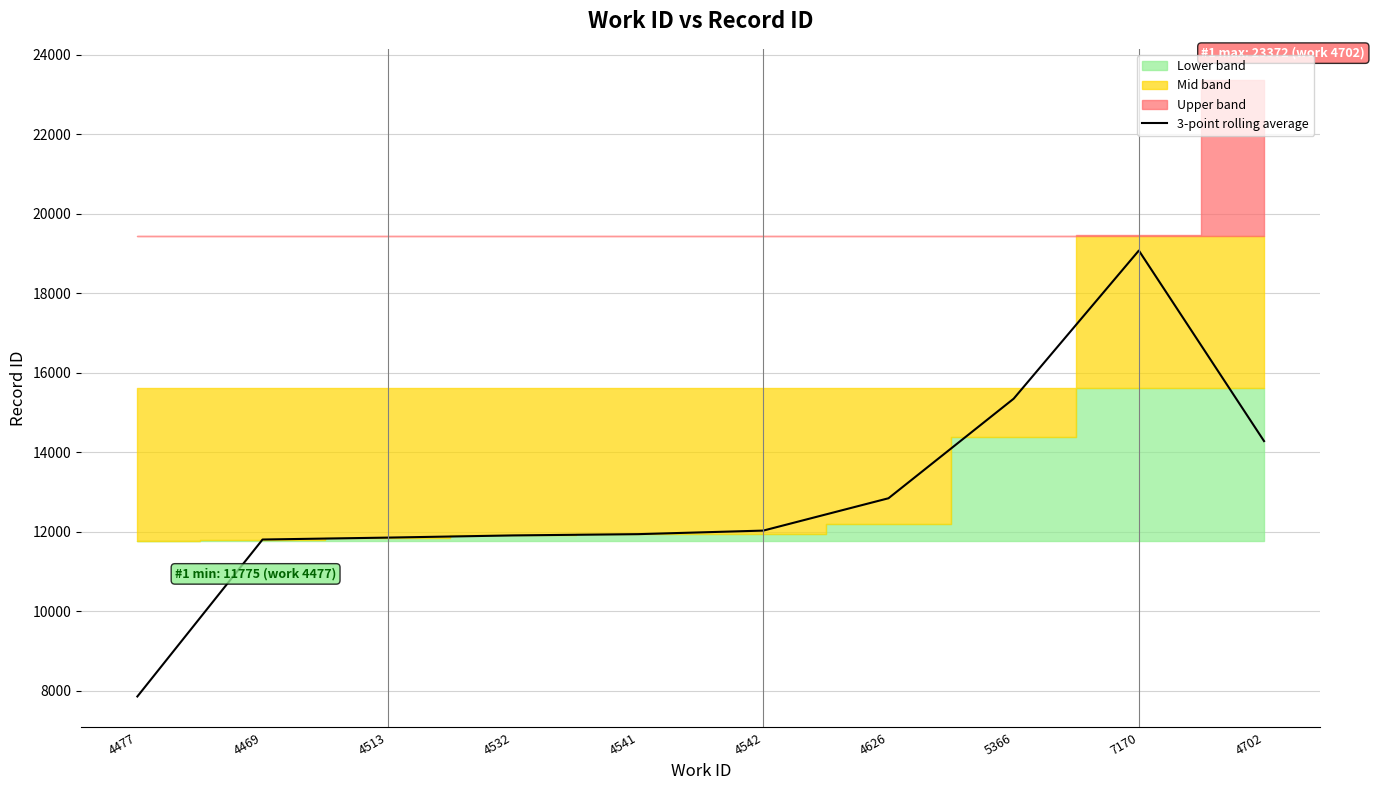

Reading right to left, what are all the values shown in this chart?

14277.7	19072.0	15344.0	12838.7	12025.0	11935.7	11903.7	11848.7	11800.3	7850.7